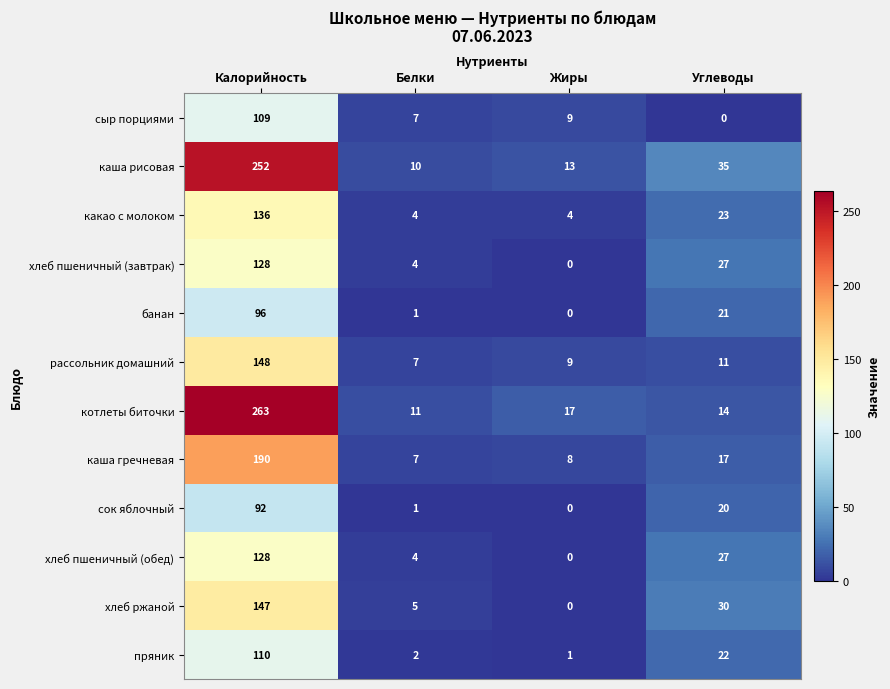

Is the value of хлеб ржаной at Жиры greater than the value of котлеты биточки at Белки?

No